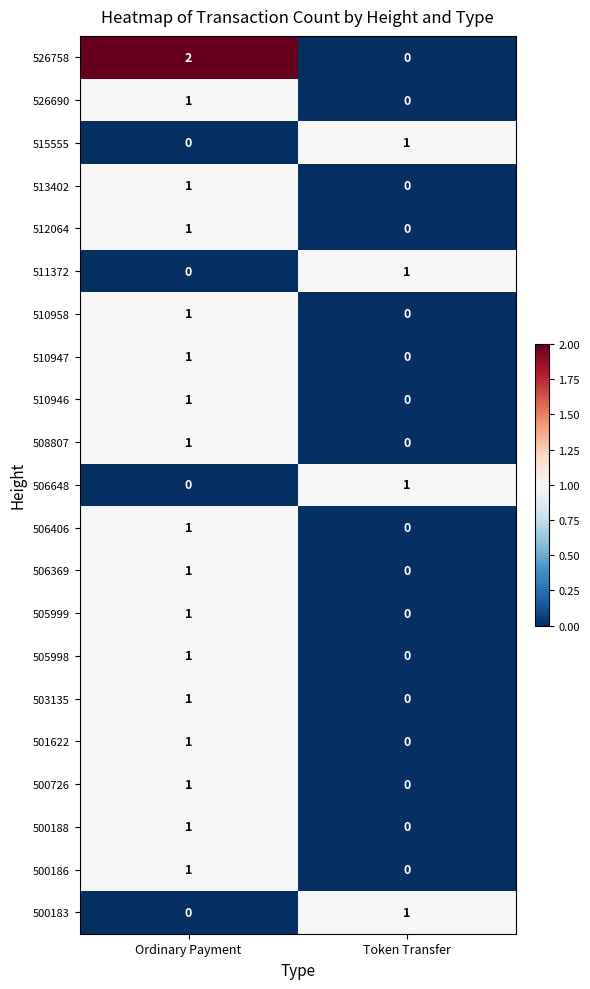

Which series changed the most between Ordinary Payment and Token Transfer?

526758